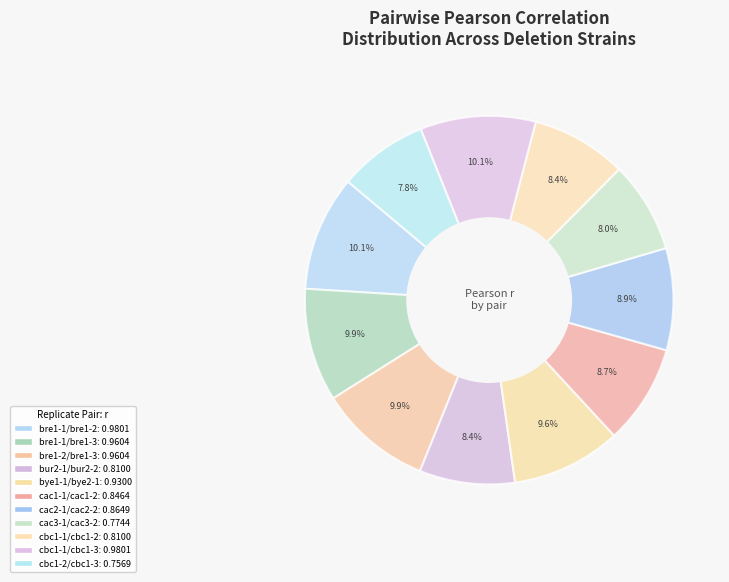

How many slices are in this pie chart?

11